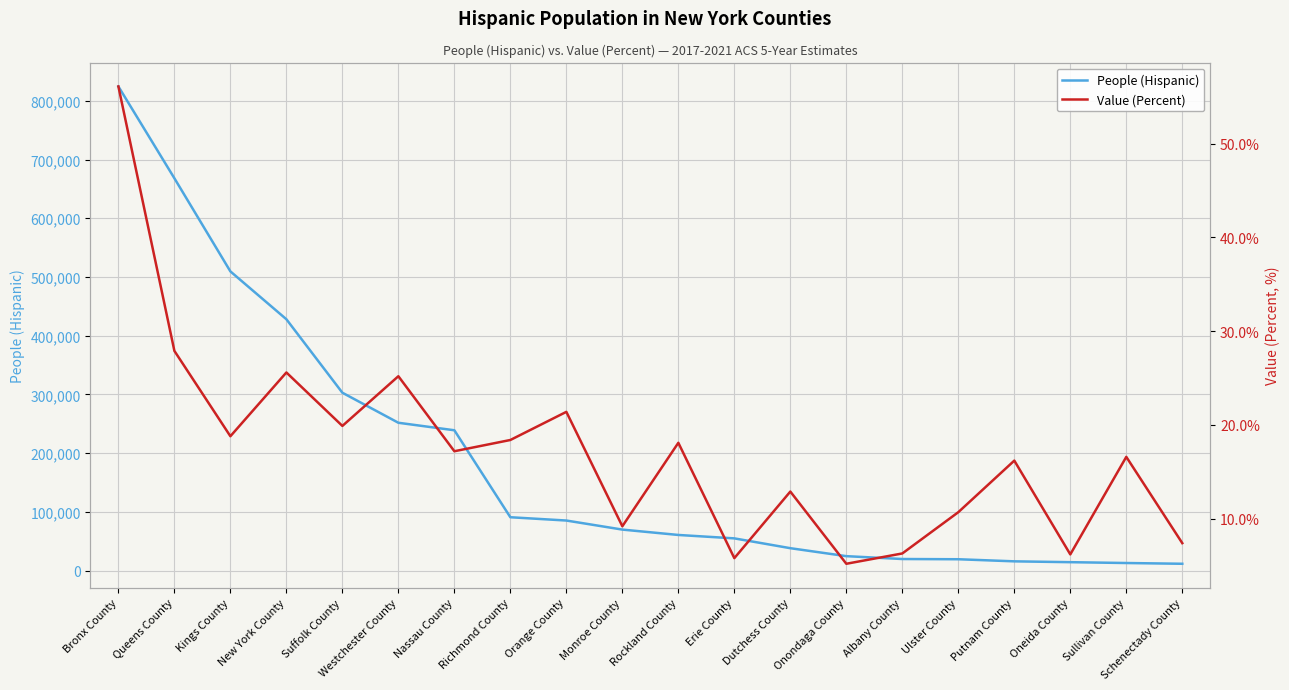

The People (Hispanic) series shows 287160.6 at Queens County. True or false?

False